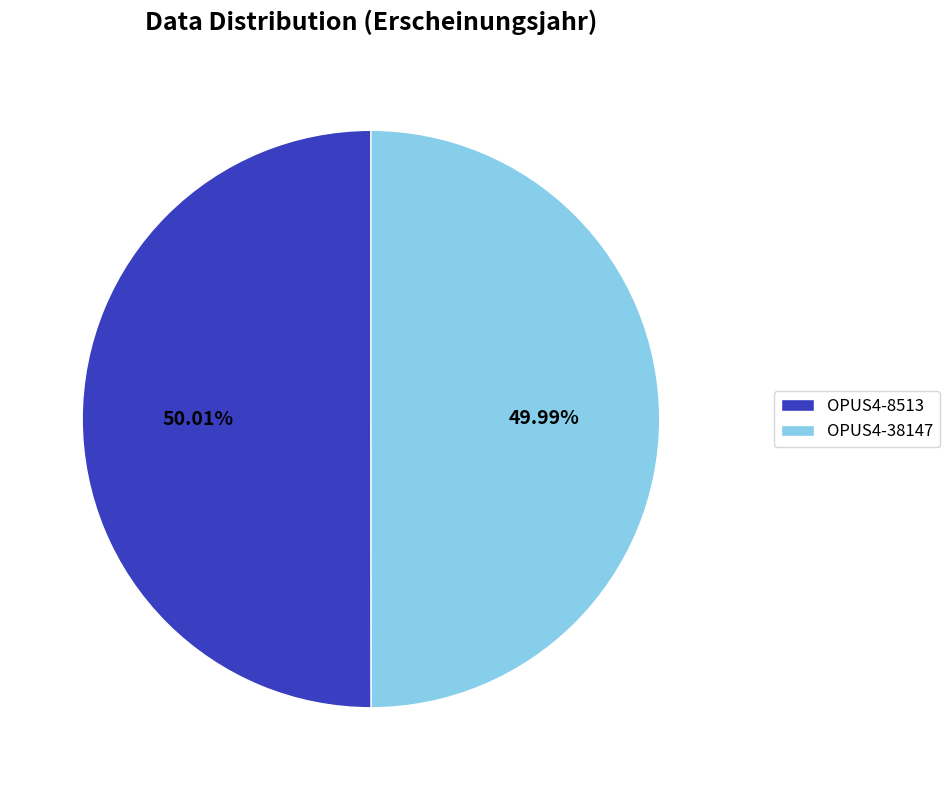

What is the ratio of the value at OPUS4-38147 to the value at OPUS4-8513?

1.0